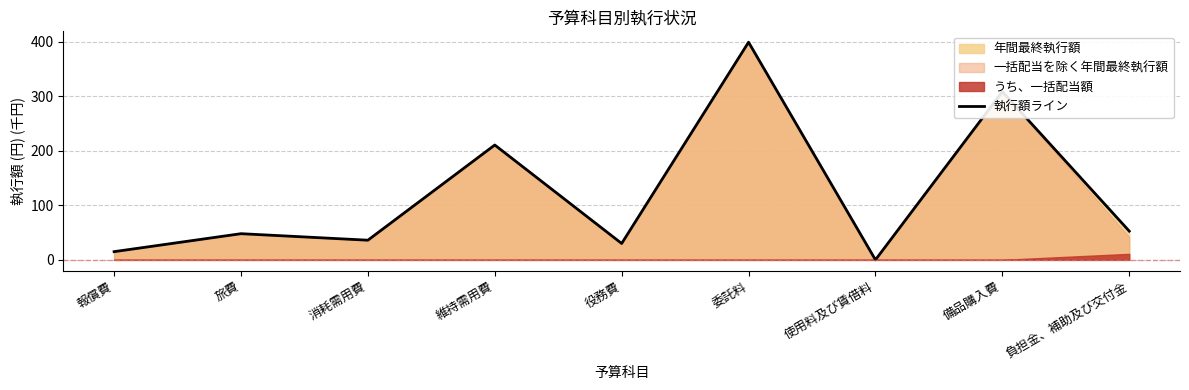

Count the number of values greater than 47.

5